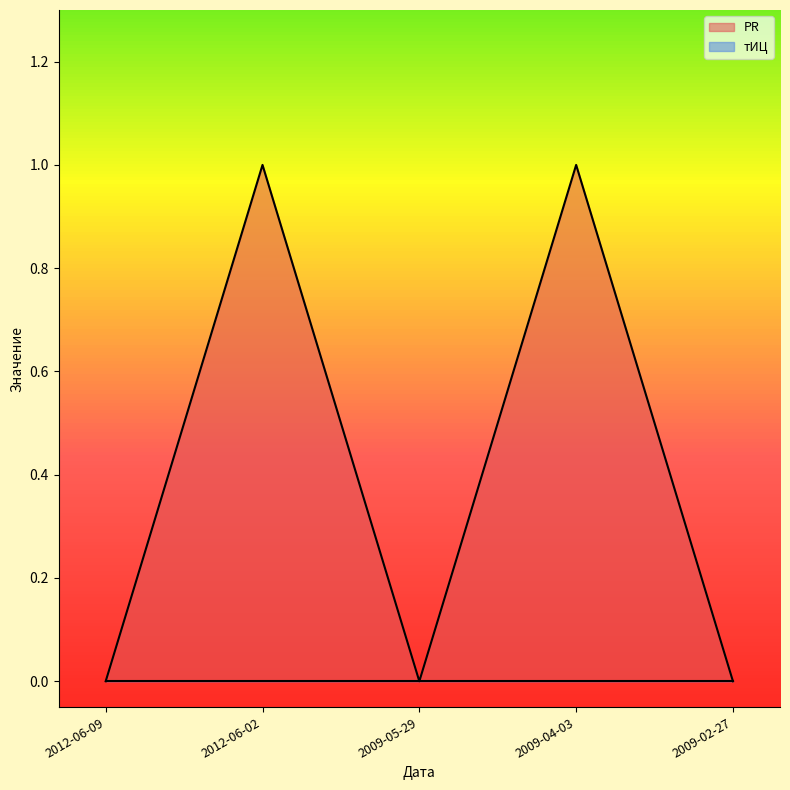

Where is the first local minimum?

2009-05-29